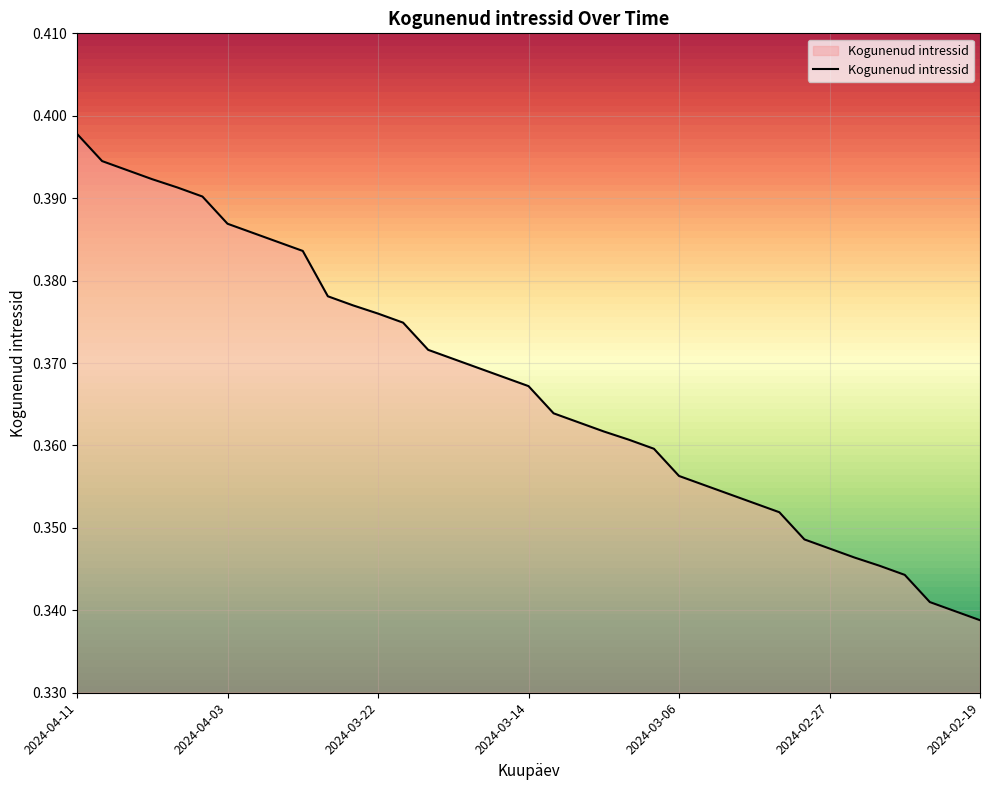

What is the sum of all values?

13.6